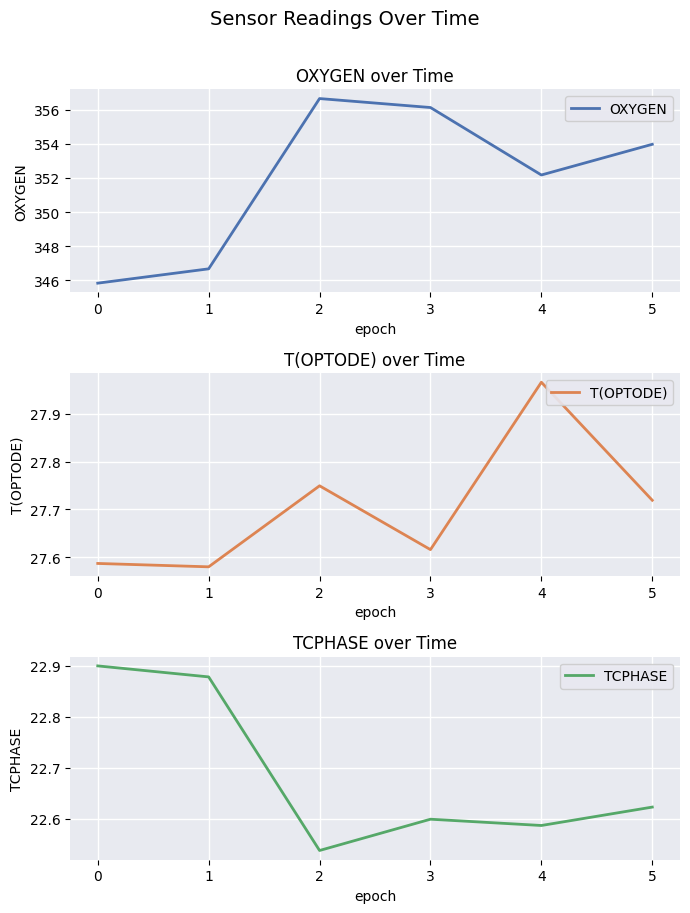

The value of T(OPTODE) at 1 is 27.6. True or false?

True